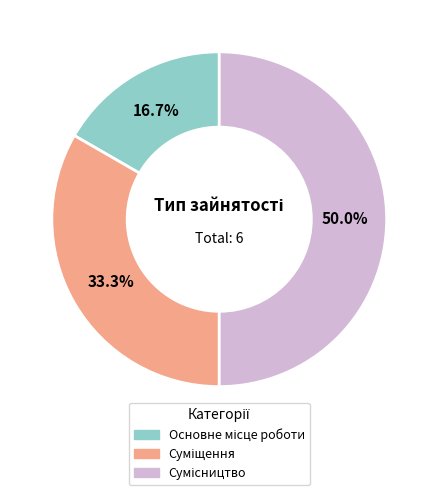

What is the smallest slice in the pie chart?

Основне місце роботи